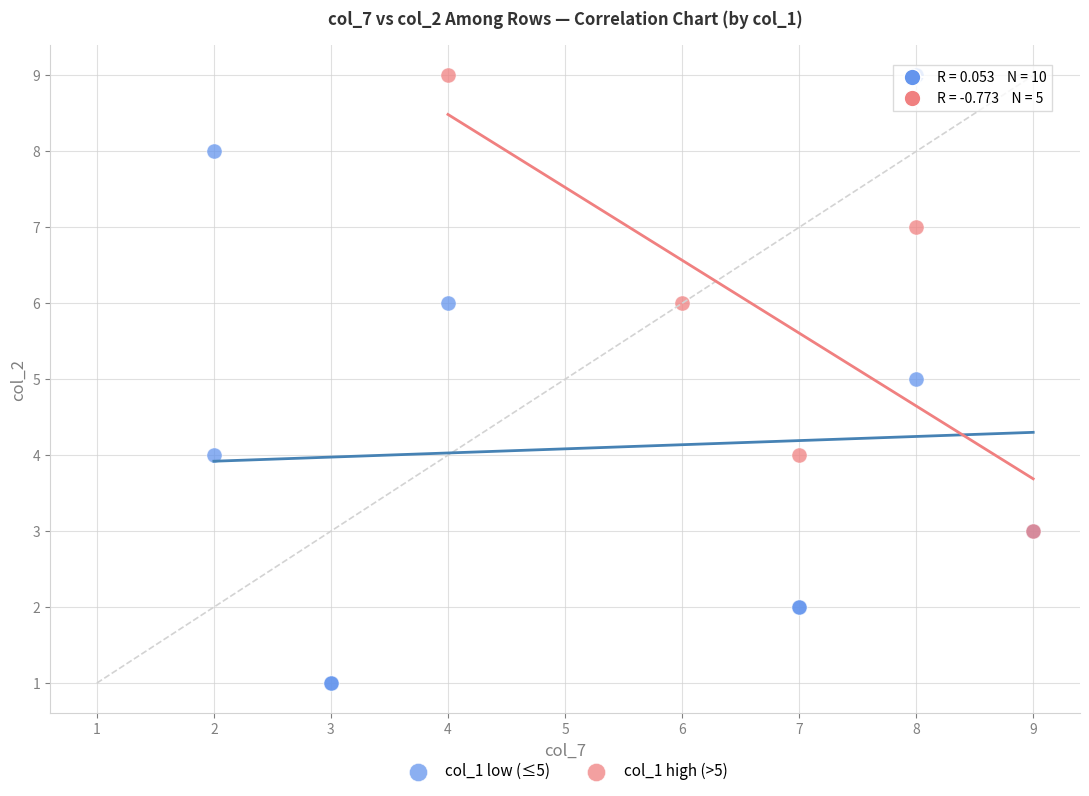

Which series has the widest spread of Y values?

col_1 low (≤5)